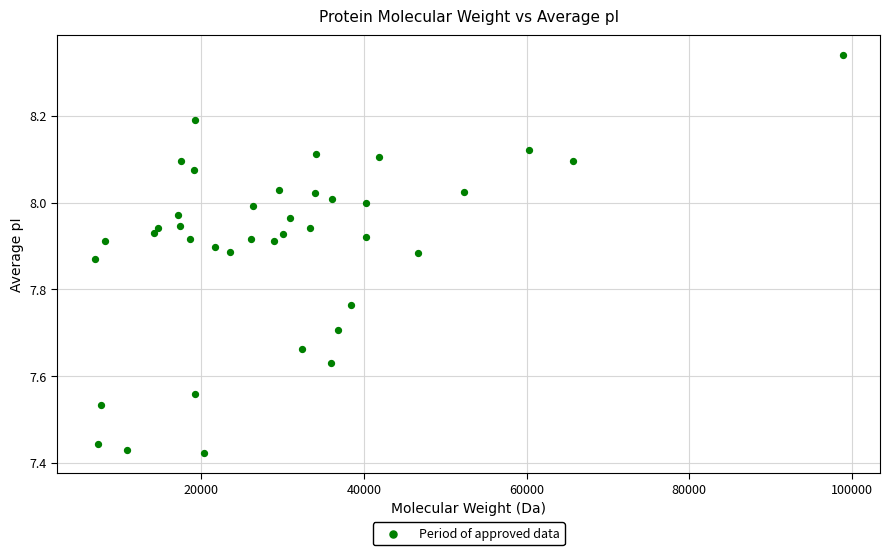

What is the range of X values (max minus min)?

91903.8